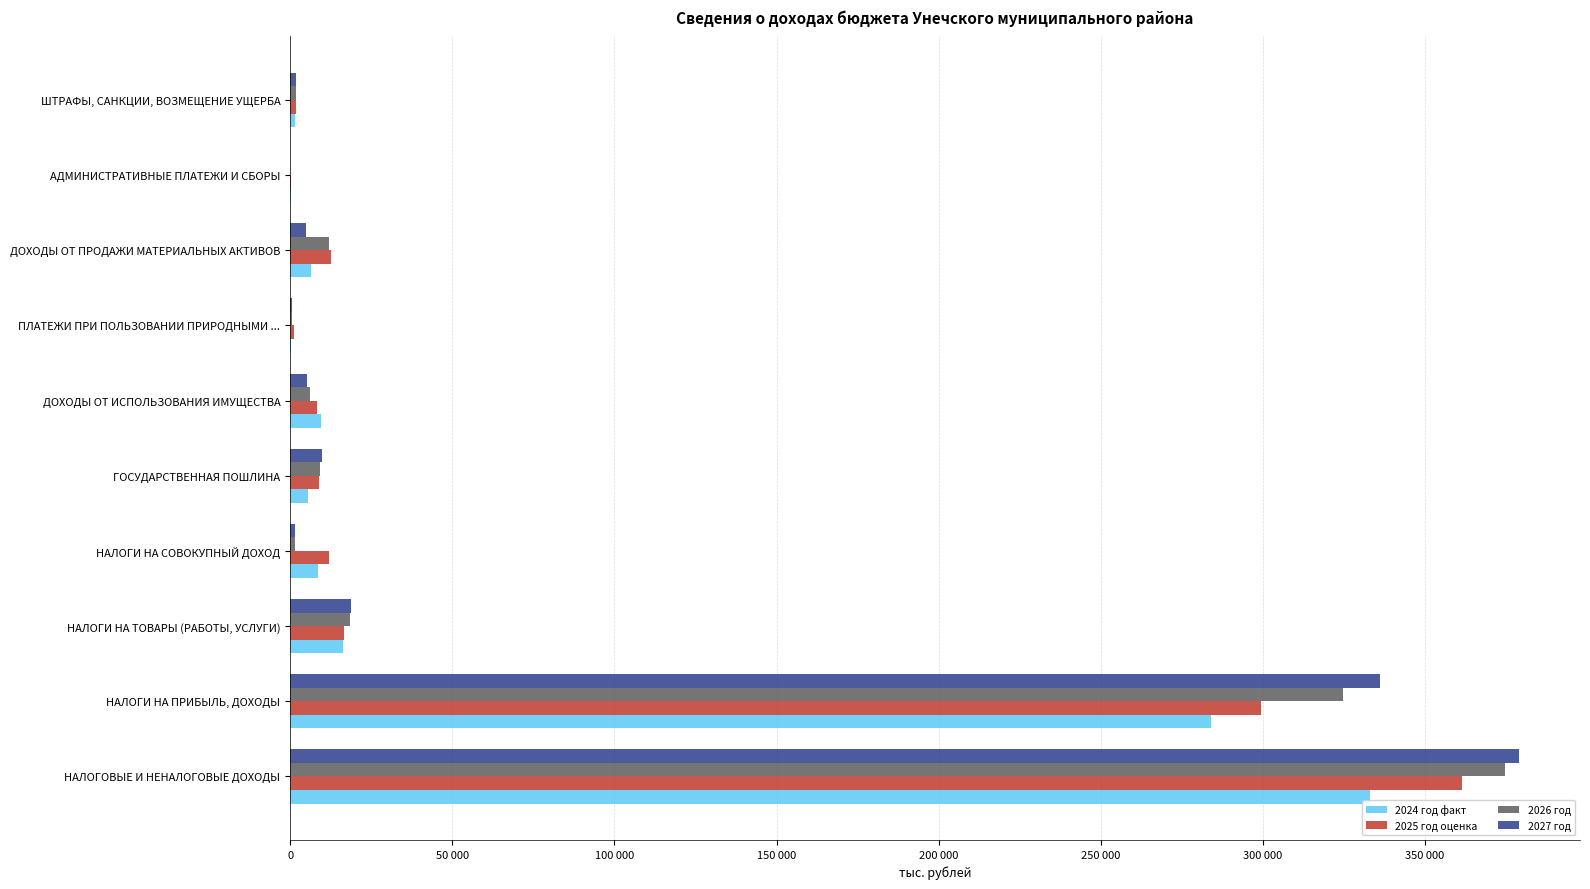

Which series has the largest range (max minus min)?

2027 год